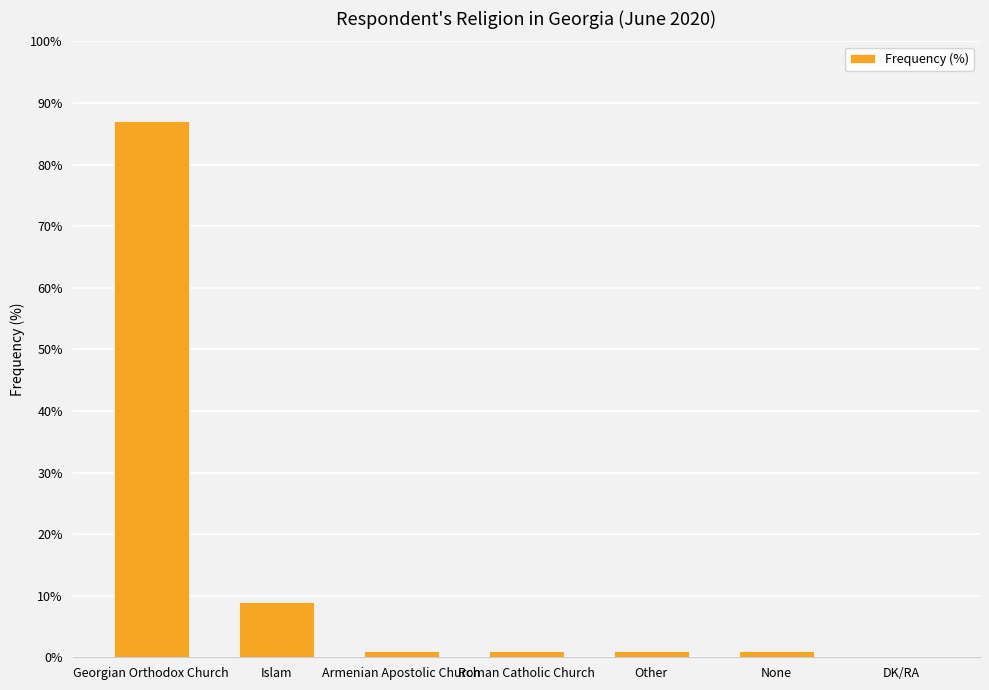

Which label corresponds to the largest value in the chart?

Georgian Orthodox Church